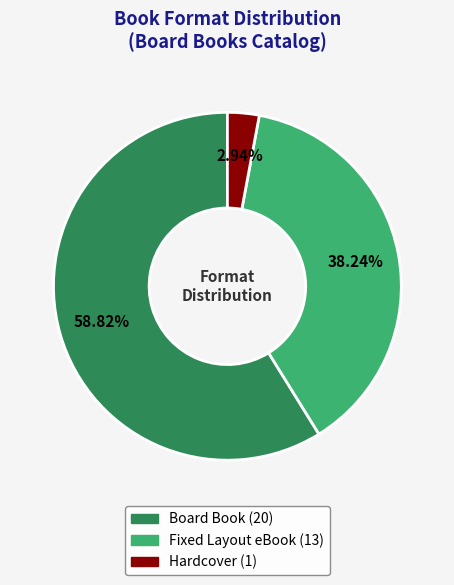

Which category has the biggest portion of the pie?

Board Book